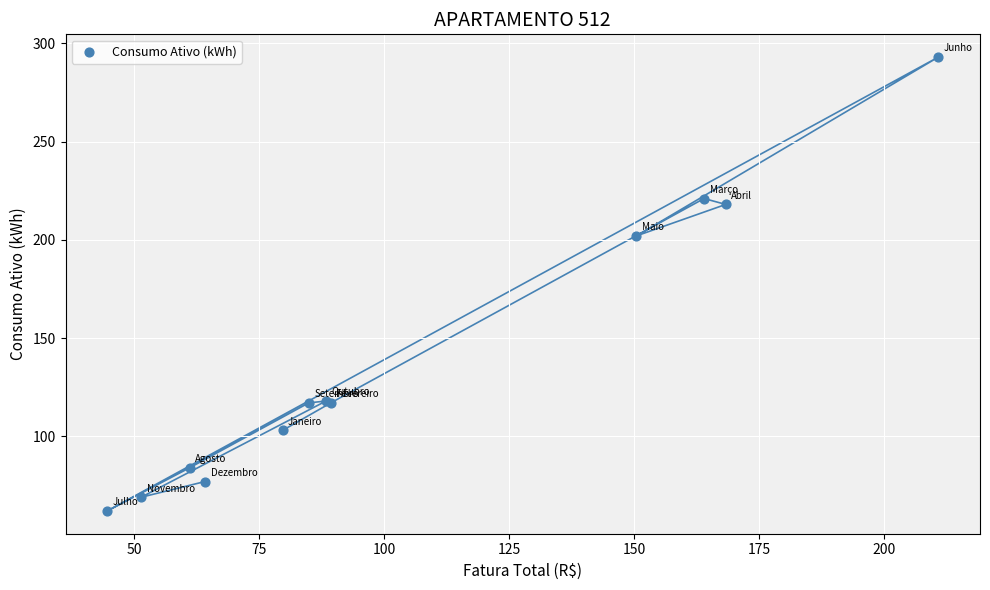

What Y value in the scatter plot is closest to 177?

202